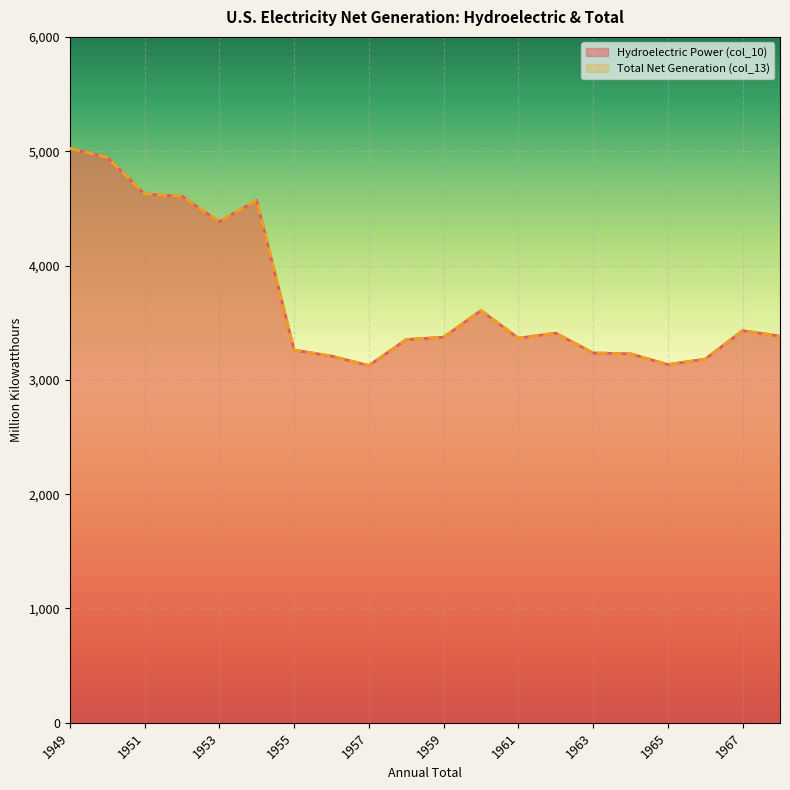

What is the sum of all Total Net Generation (col_13) values?

74450.0